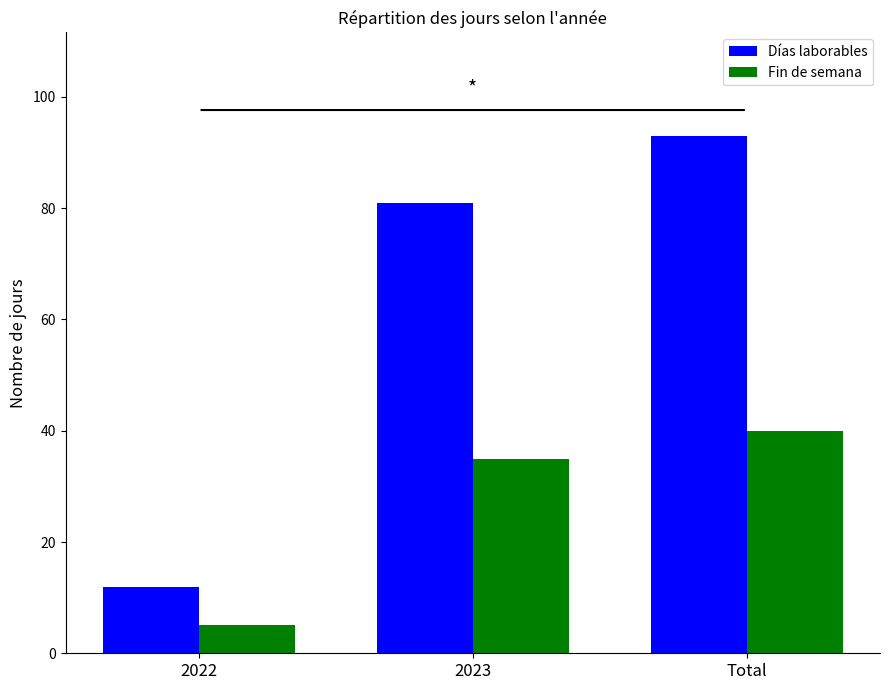

What is the average value of the Fin de semana series?

27